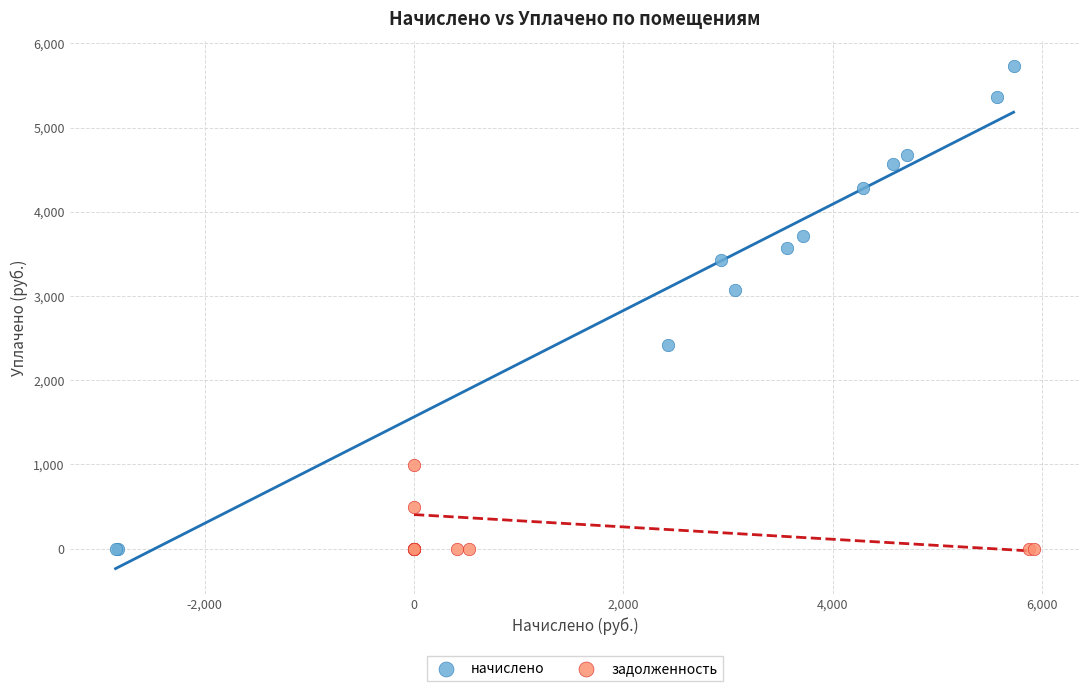

Which series has the largest Y range (max minus min)?

начислено